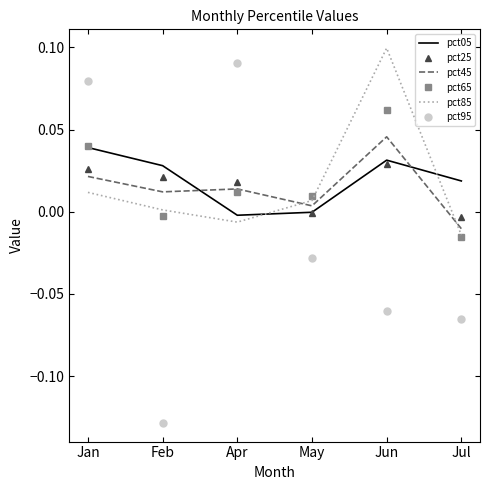

What are all the series names shown in the legend?

pct05, pct25, pct45, pct65, pct85, pct95